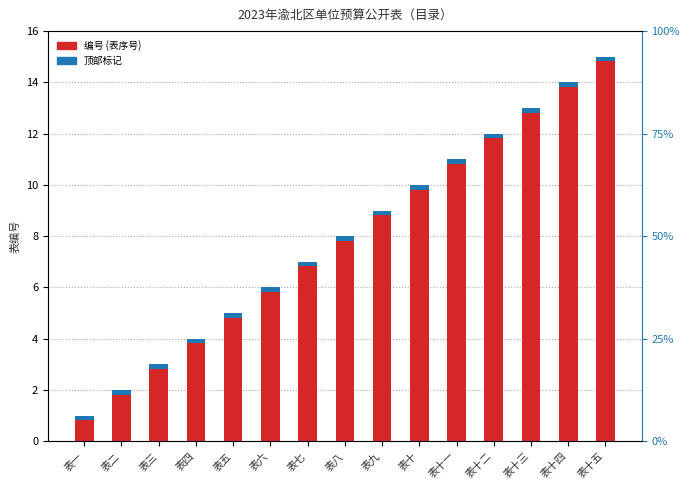

Reading left to right, transcribe all the data shown in this chart.

表一=1	表二=2	表三=3	表四=4	表五=5	表六=6	表七=7	表八=8	表九=9	表十=10	表十一=11	表十二=12	表十三=13	表十四=14	表十五=15